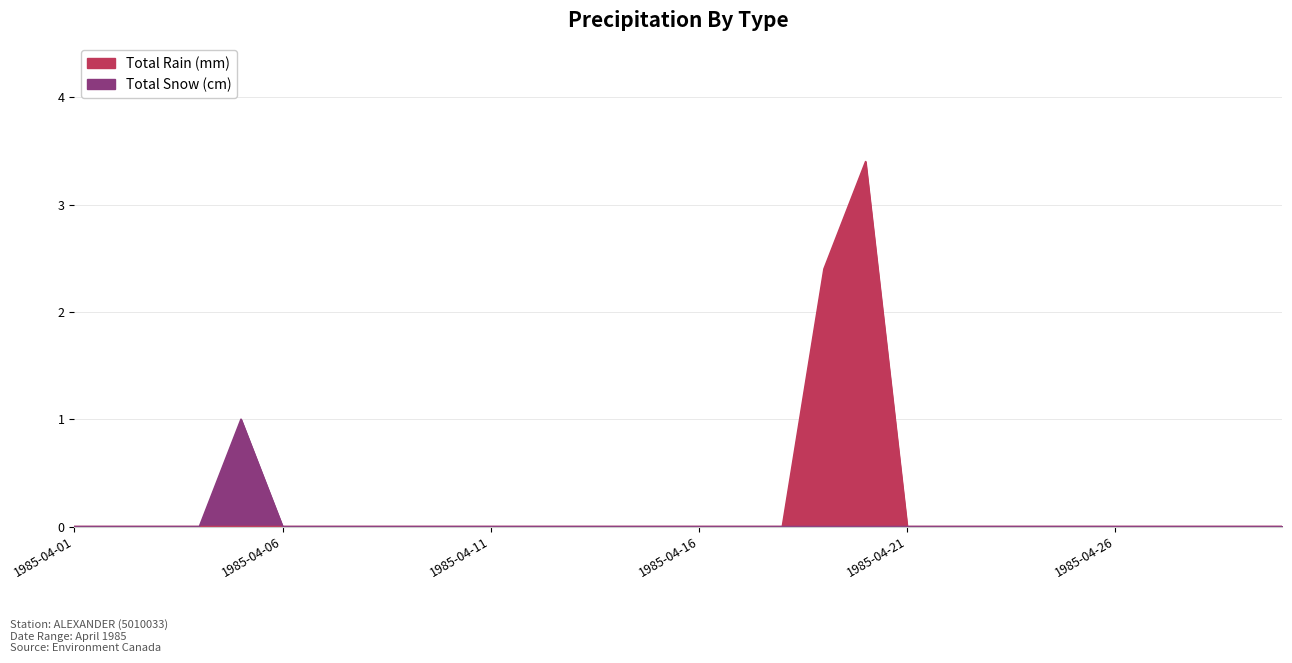

At which label does Total Snow (cm) reach its minimum?

1985-04-01